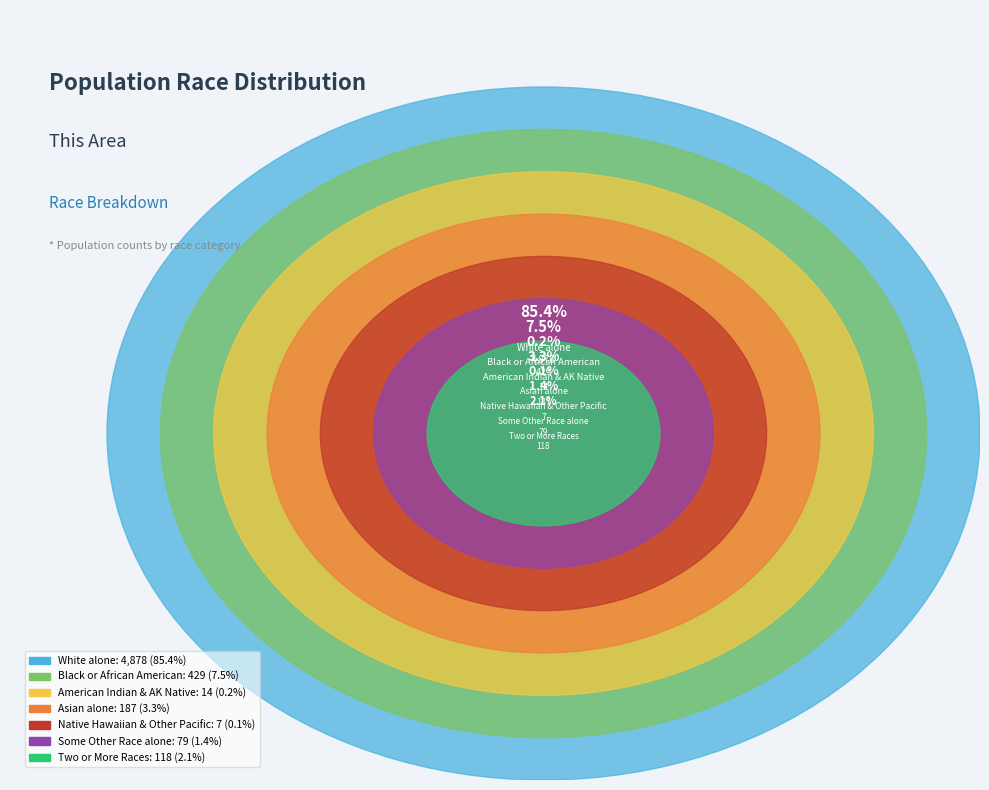

To the nearest percent, what percentage of the pie is Other?

7%